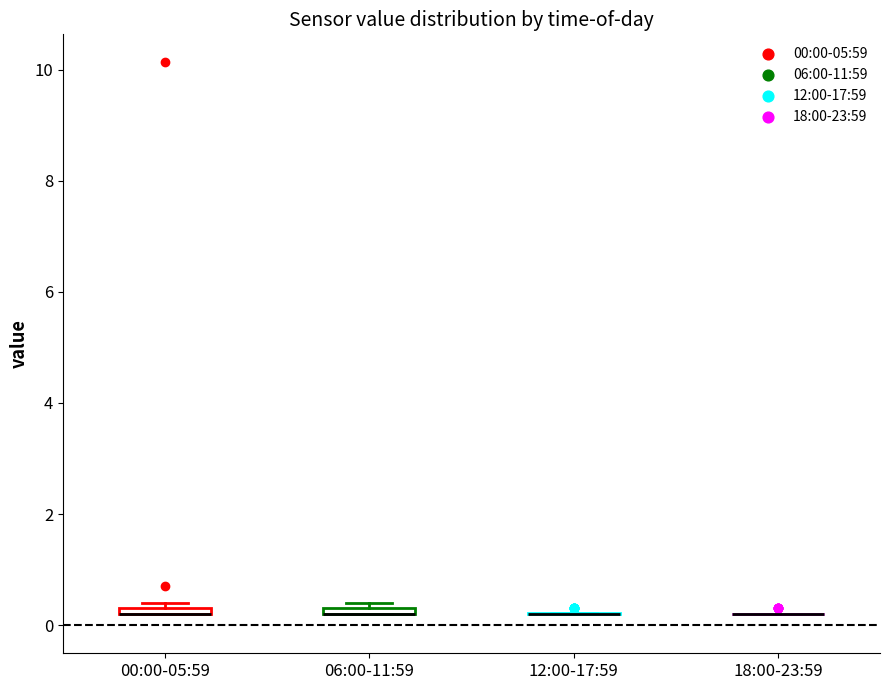

Where is the lower edge of the box for 06:00-11:59 on the y-axis? The values are not printed on the chart, so give them approximately, as read against the axis.

0.2